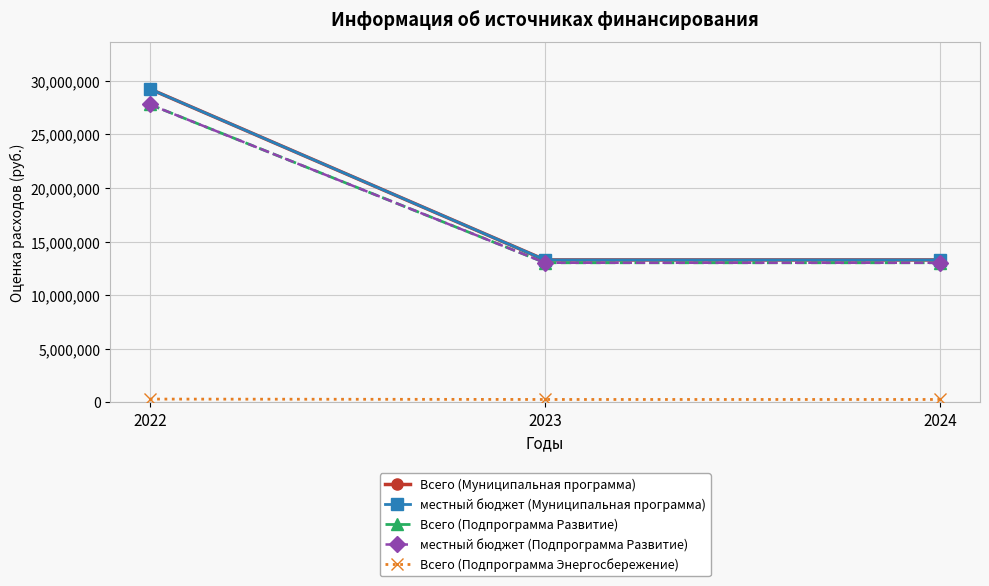

At which label is местный бюджет (Подпрограмма Развитие) closest to 20411447?

2023